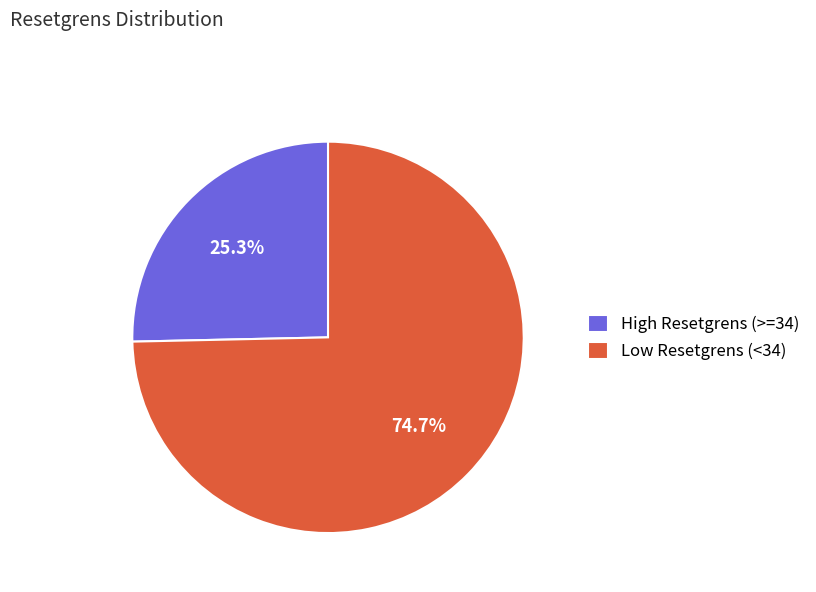

Between High Resetgrens (>=34) and Low Resetgrens (<34), which is larger?

Low Resetgrens (<34)